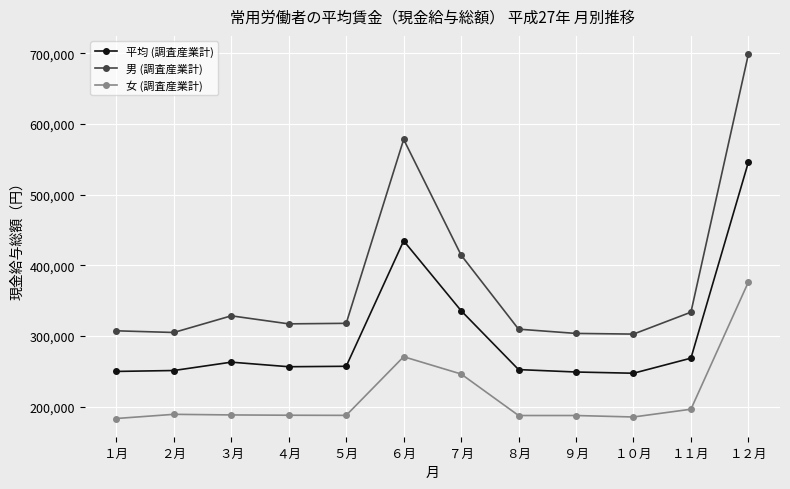

Where is the first local maximum for 男 (調査産業計)?

３月